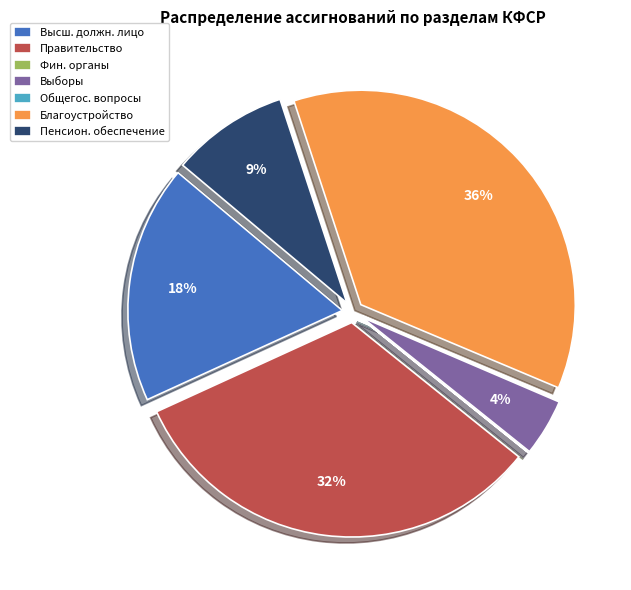

Between Благоустройство and Высш. должн. лицо, which is larger?

Благоустройство